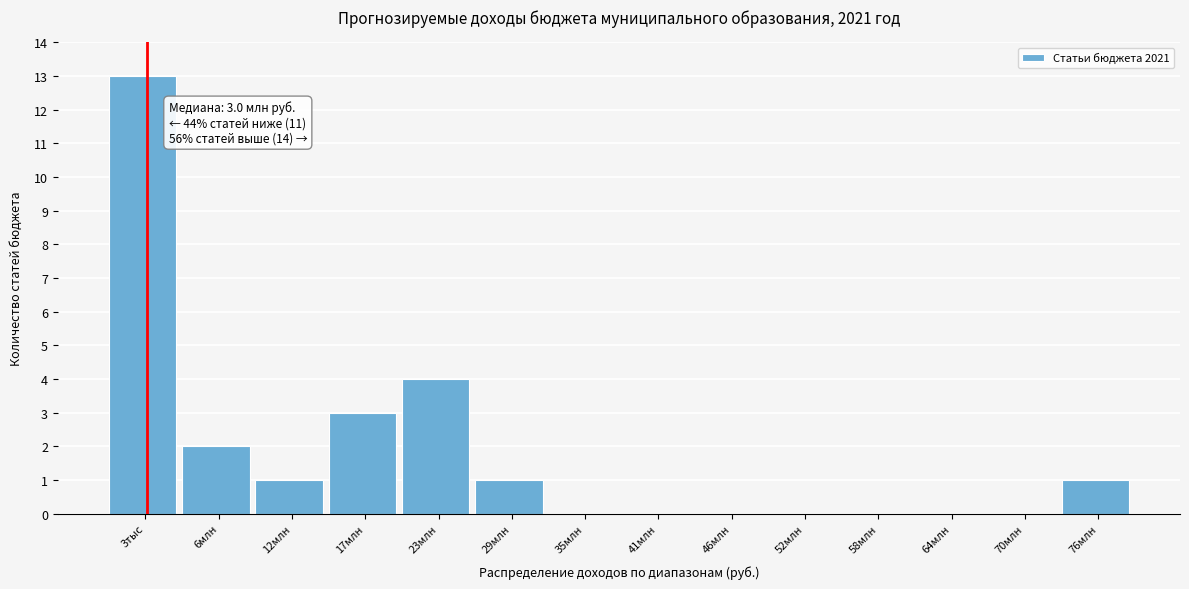

Reading left to right, what are all the values shown in this chart?

3тыс=13	6млн=2	12млн=1	17млн=3	23млн=4	29млн=1	35млн=0	41млн=0	46млн=0	52млн=0	58млн=0	64млн=0	70млн=0	76млн=1